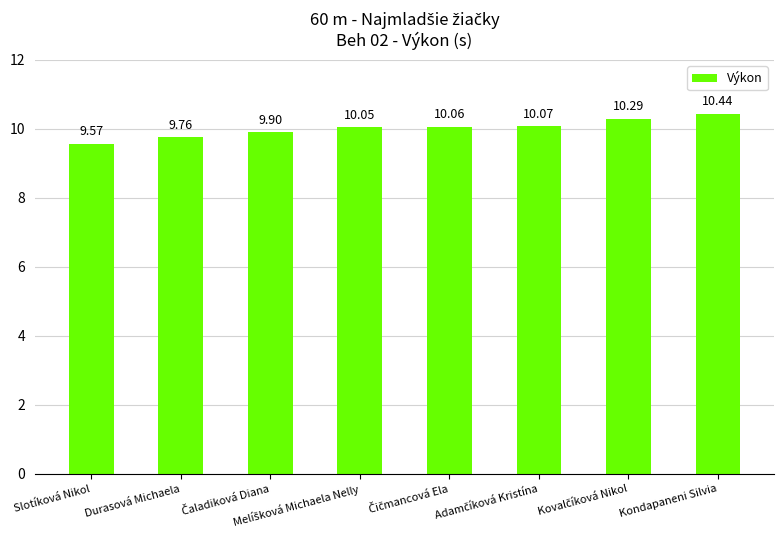

Which category has the lowest value across all series?

Slotíková Nikol